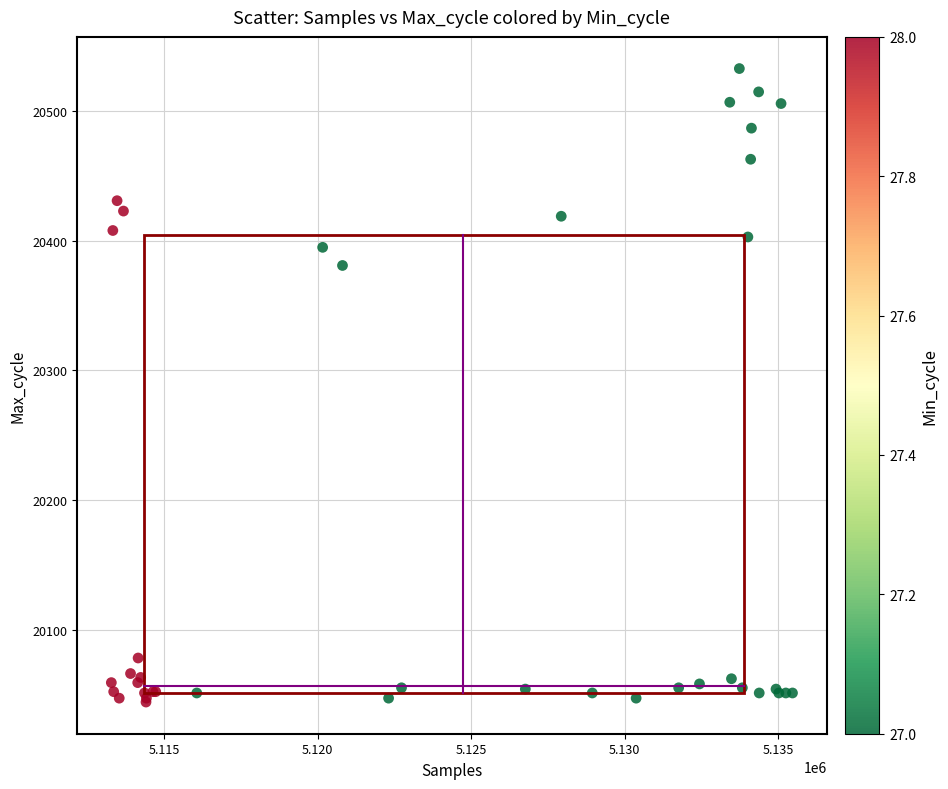

What Y value in the scatter plot is closest to 20288?

20381